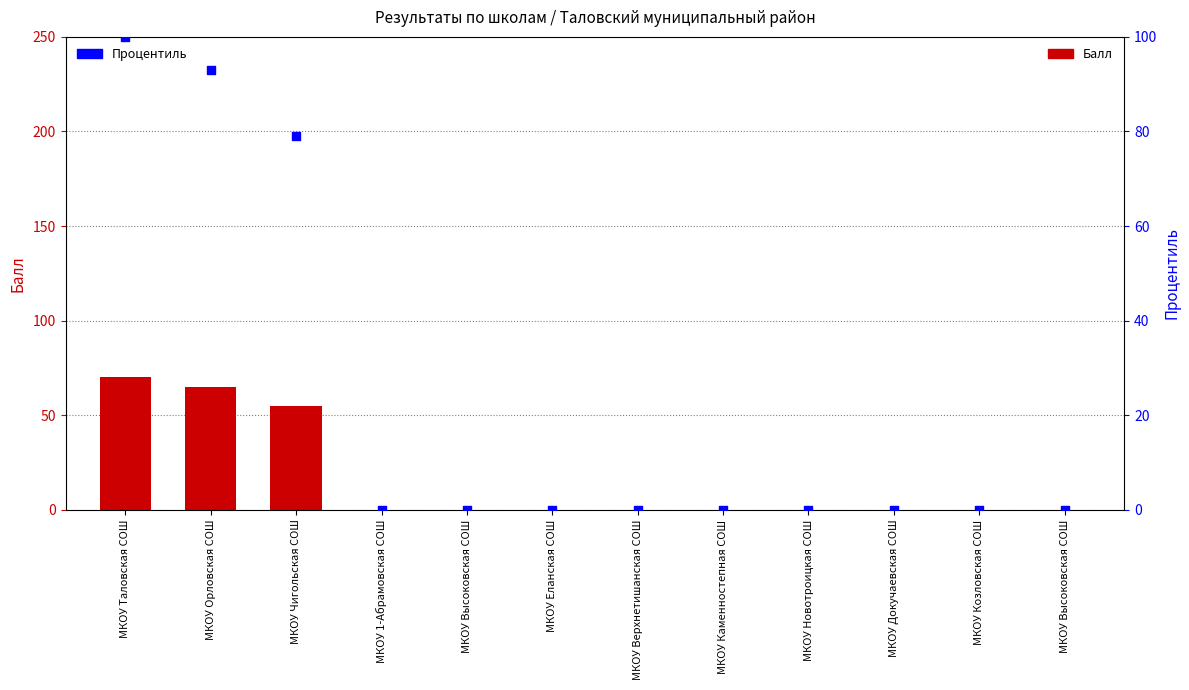

Which series contains the highest Y value?

Процентиль